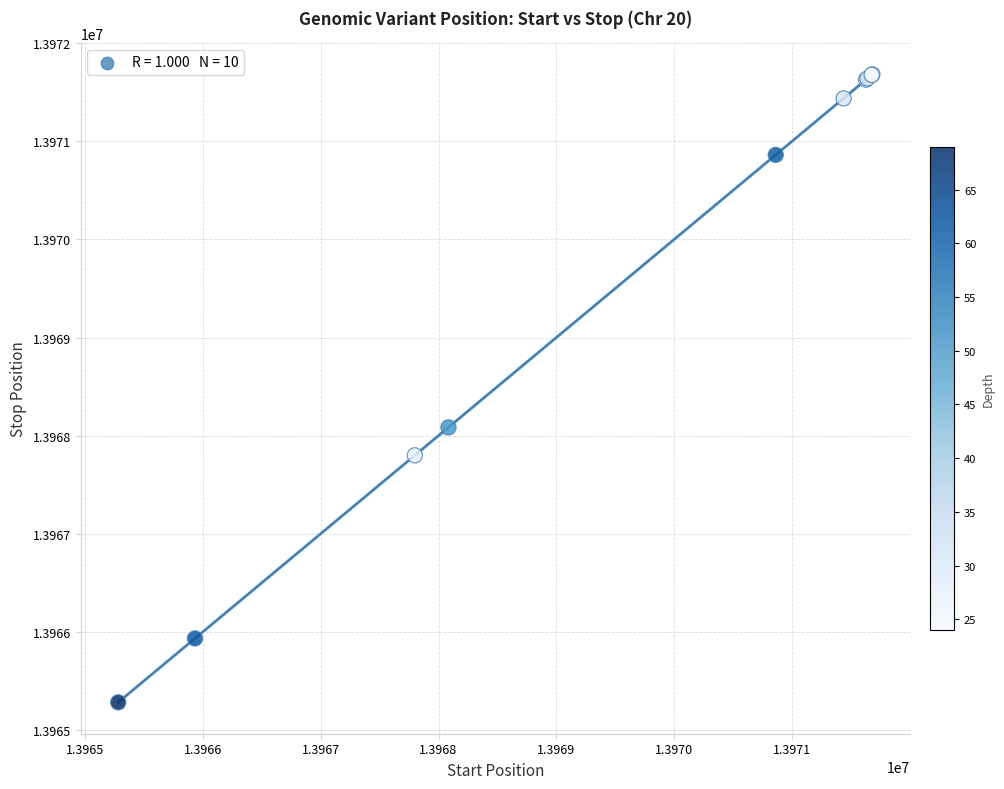

What Y value in the scatter plot is closest to 13968482?

13968085